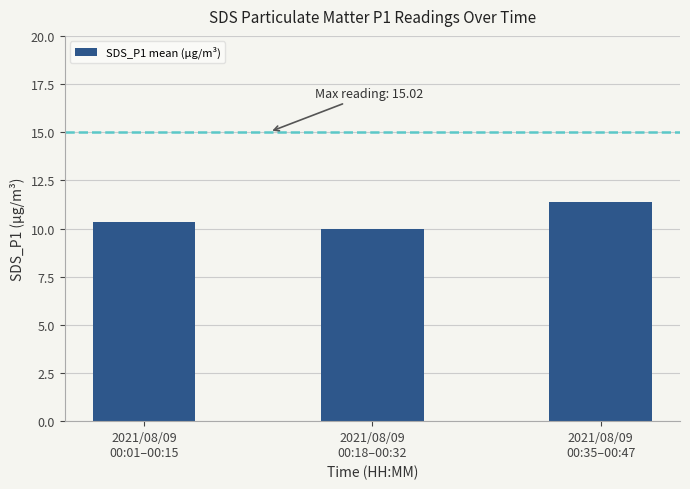

The chart shows a value of 7.4 at 2021/08/09
00:35–00:47. True or false?

False